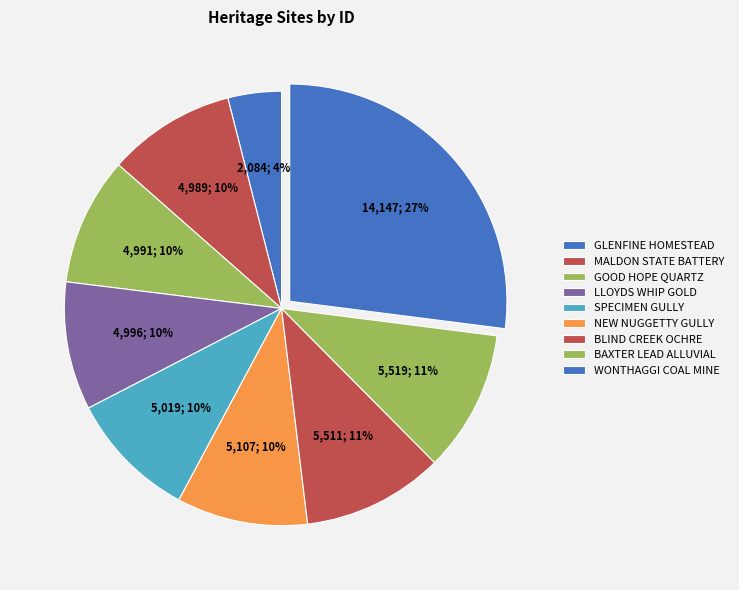

What is the change in value from LLOYDS WHIP GOLD to BAXTER LEAD ALLUVIAL?

+523